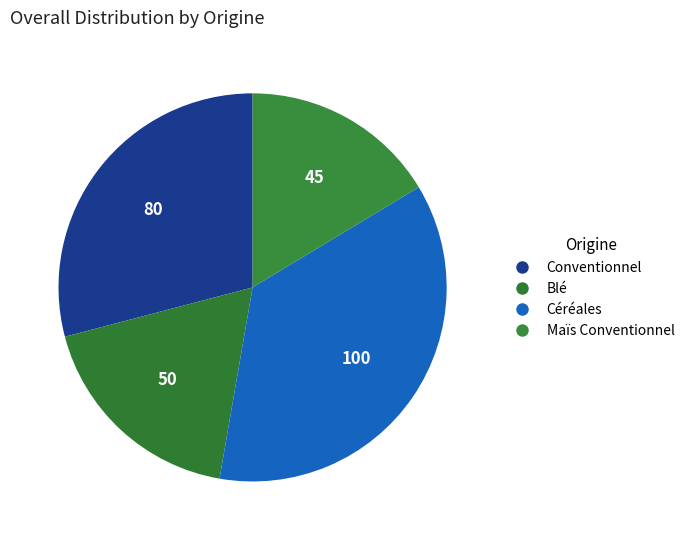

Approximately how many times larger is the value at Blé compared to Céréales?

0.5